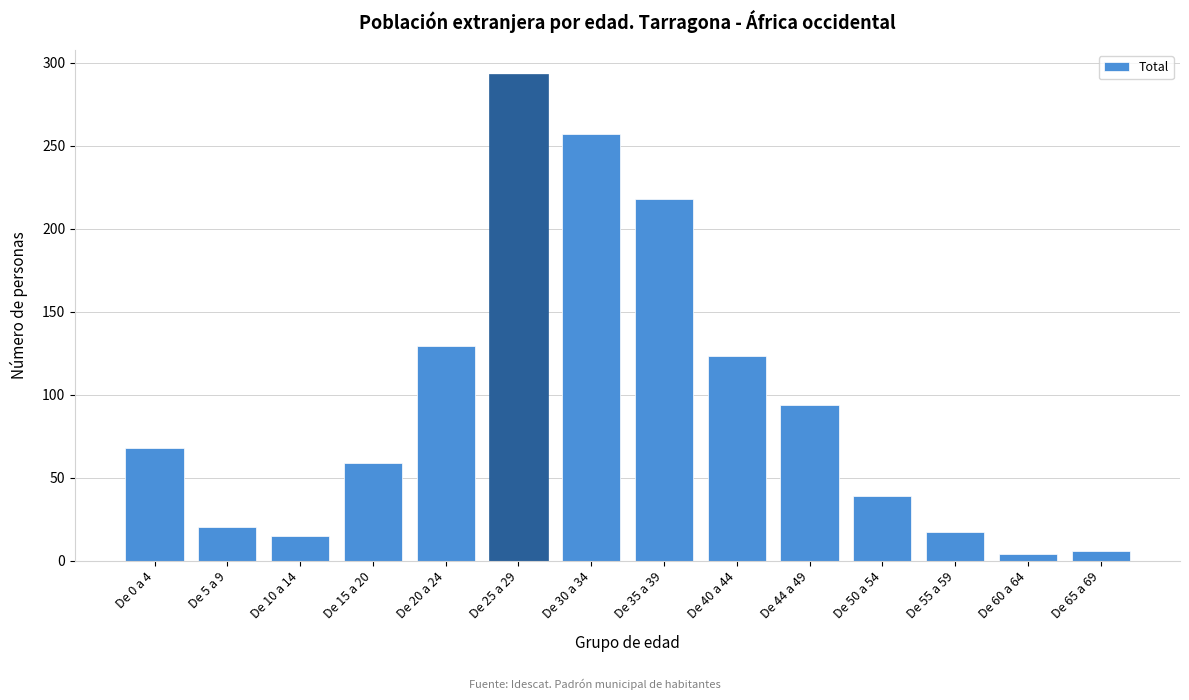

Reading left to right, what are all the values shown in this chart?

68	20	15	59	129	293	257	218	123	94	39	17	4	6